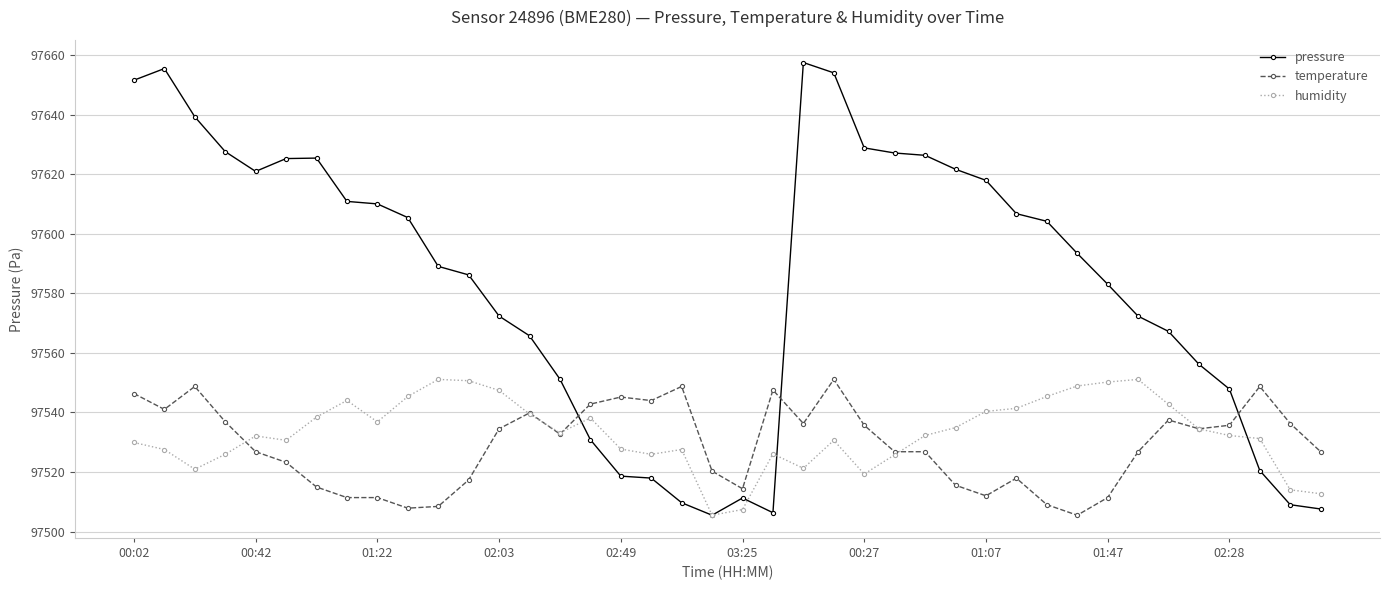

At how many categories does at least one series exceed 97516?

39